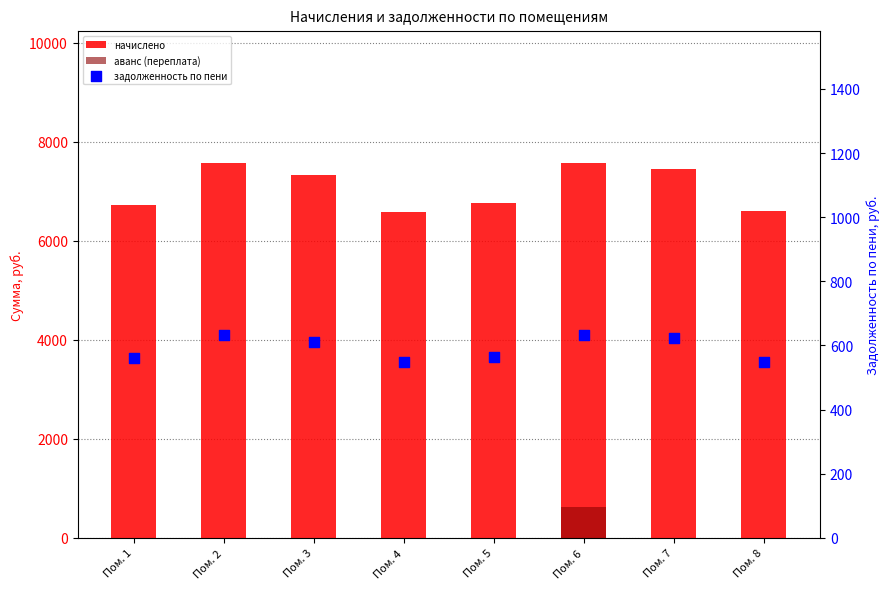

Which series contains the lowest Y value?

аванс (переплата)